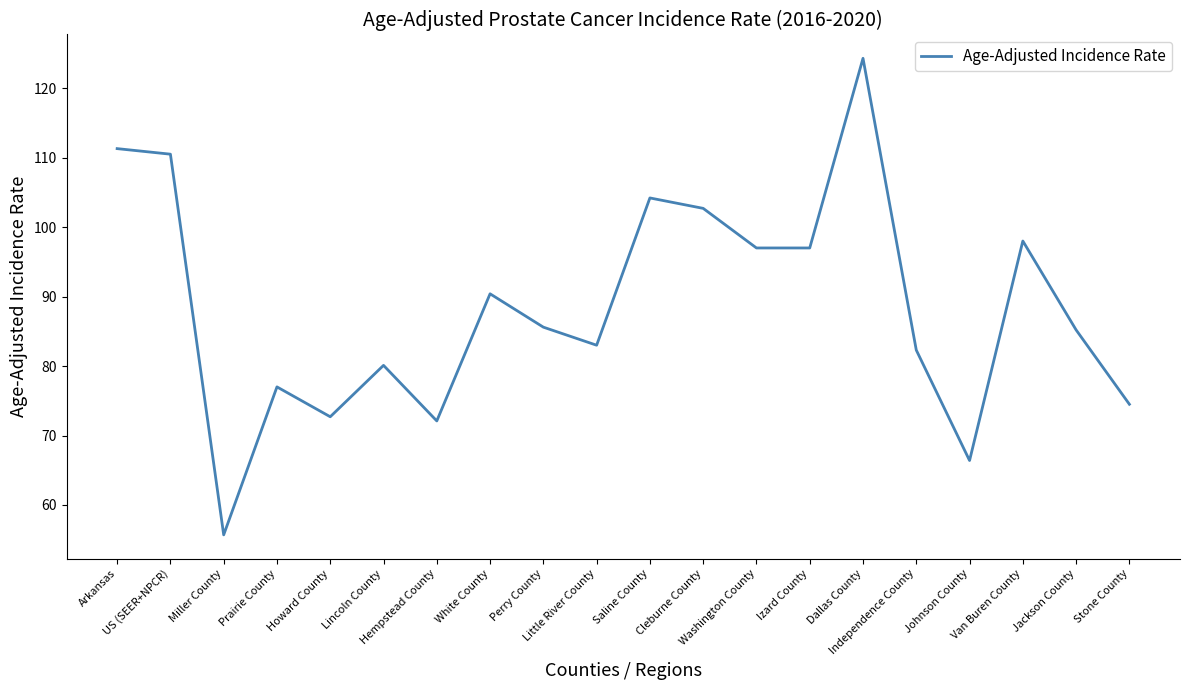

What is the difference between the maximum and minimum values?

68.6